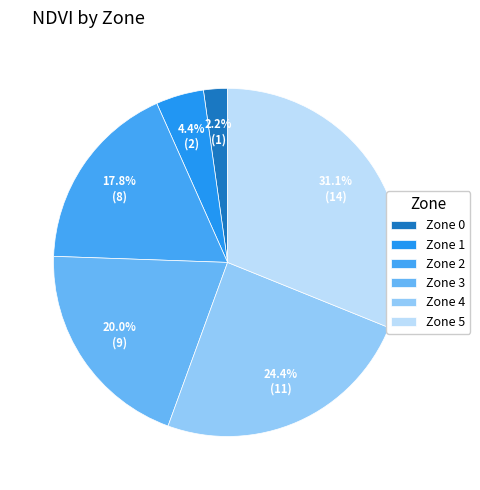

What percentage is the Zone 3 slice, to the nearest percent?

20%